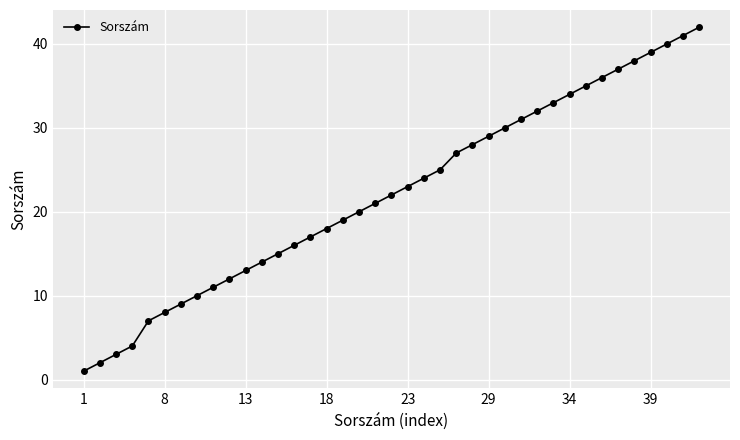

What is the average value?

22